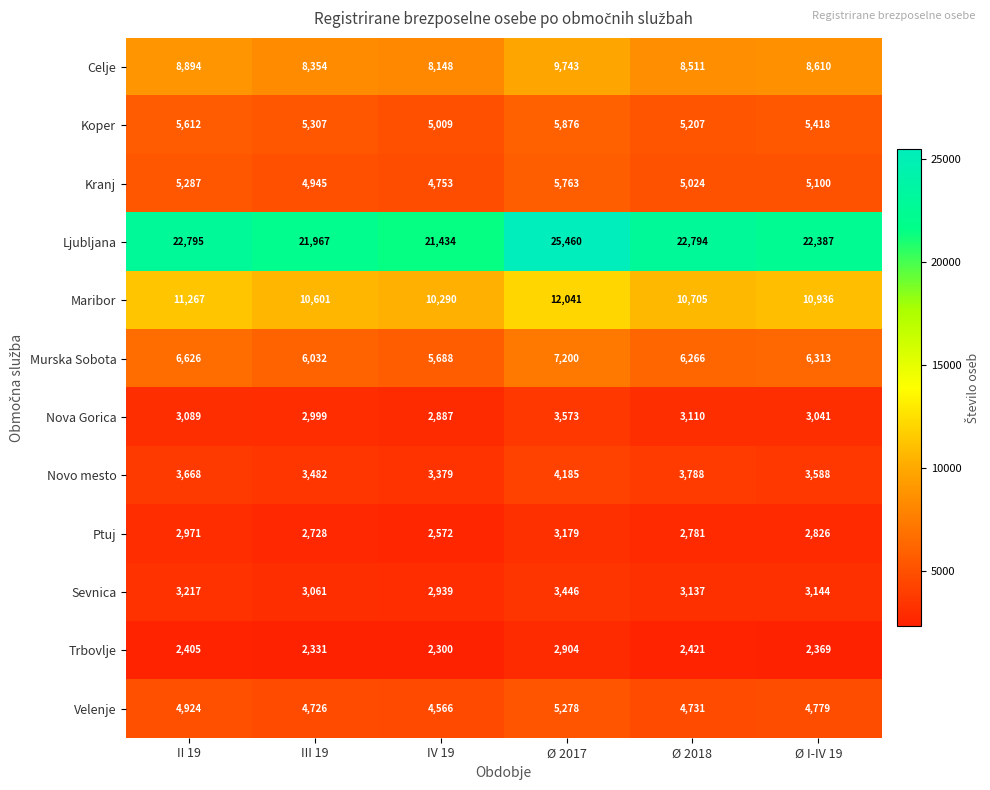

What is the spread (max minus min) of values at IV 19?

19134